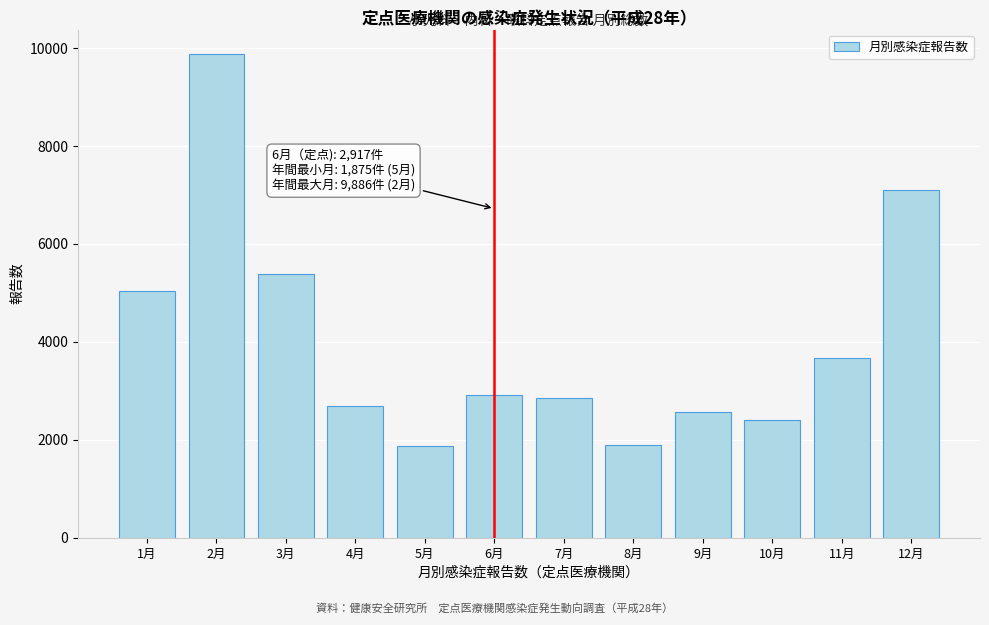

What is the difference between the maximum and second lowest values?

7993